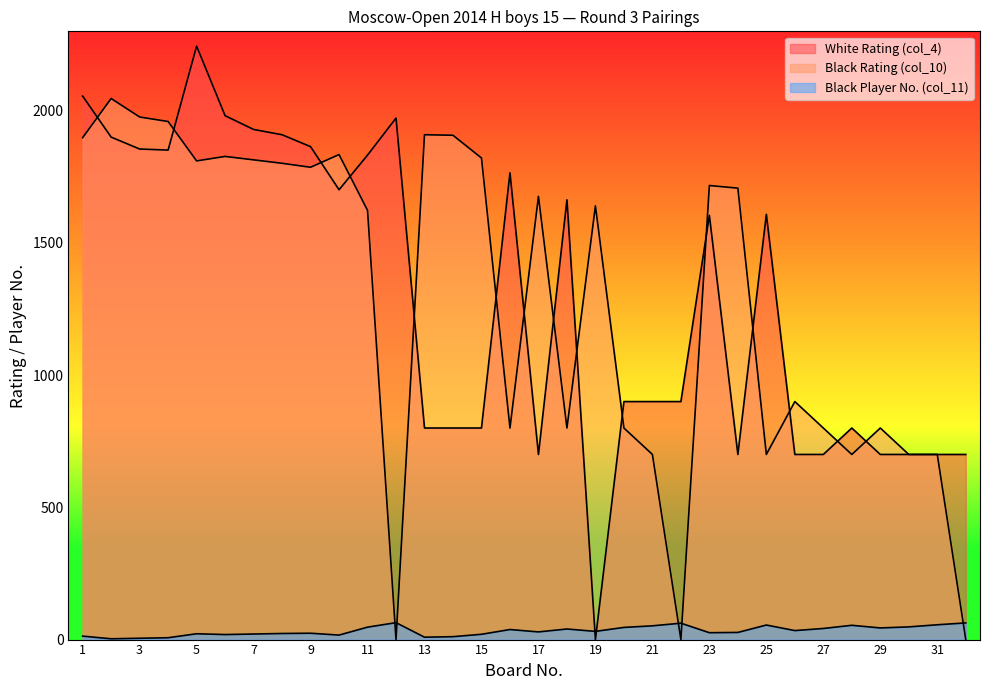

What is the value of the White Rating (col_4) point at the 1st from the left?

2055